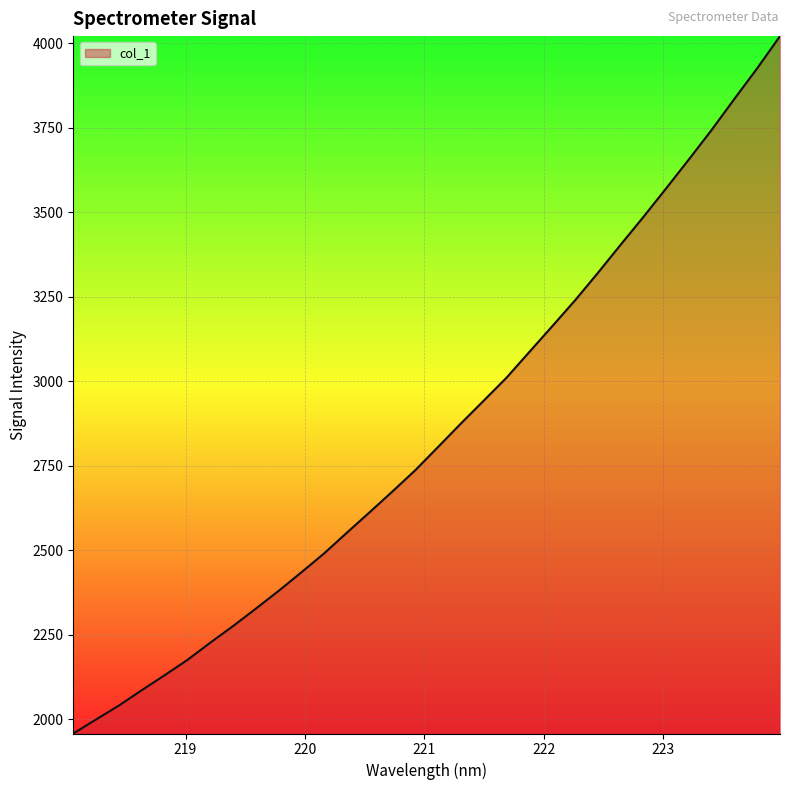

What is the difference between the maximum and minimum values?

2063.2